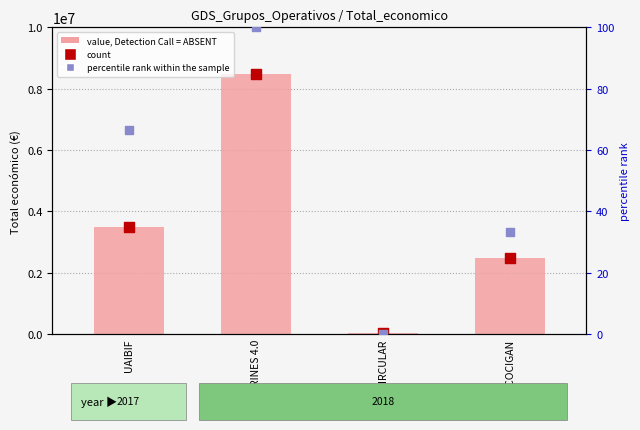

Which series reaches the maximum Y coordinate?

value, Detection Call = ABSENT